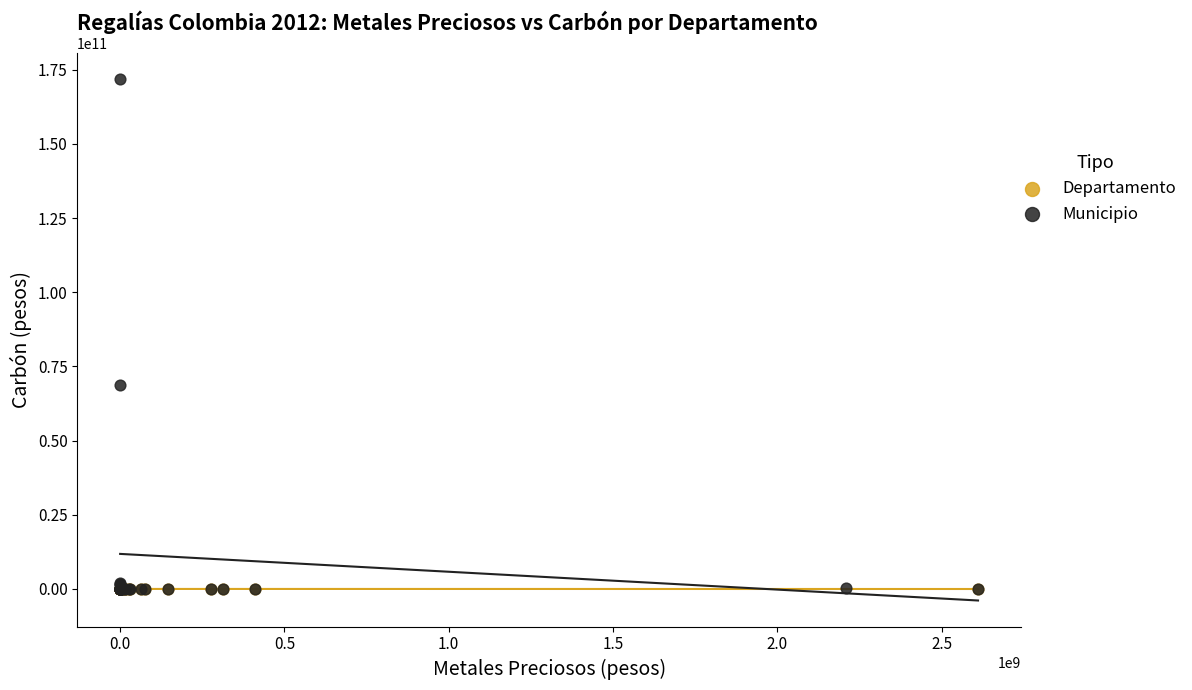

Which series has the widest spread of Y values?

Municipio